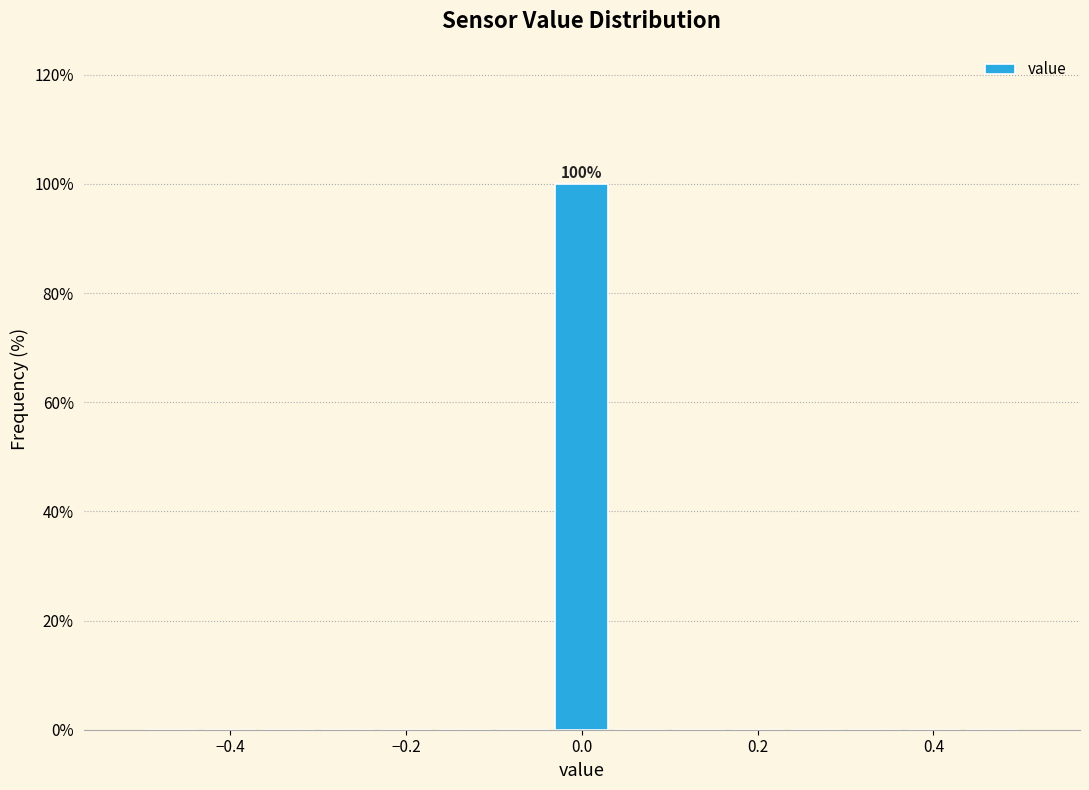

Around what value on the x-axis is the tallest bar? Give the approximate position of its centre, as read against the axis.

0.00